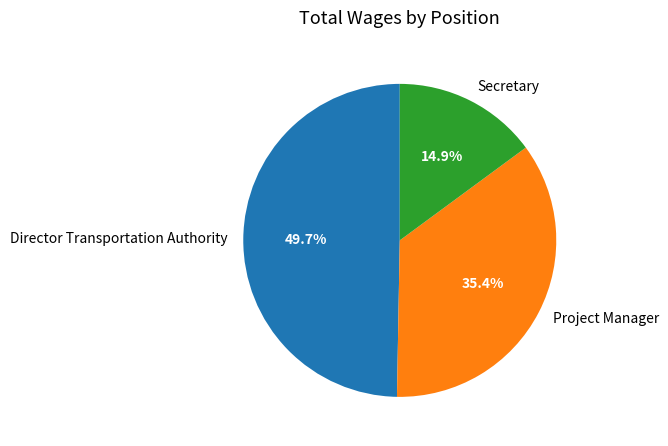

Count the number of slices in the pie.

3